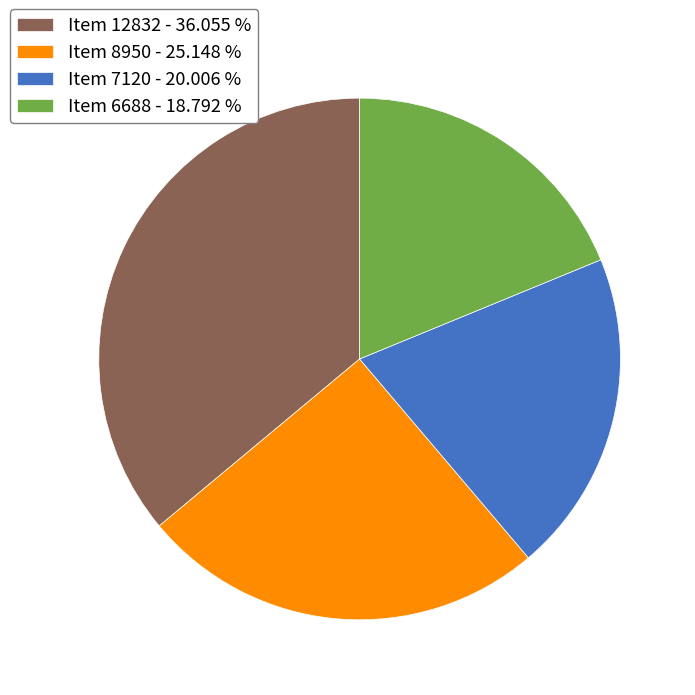

Which slice is the smallest?

Item 6688